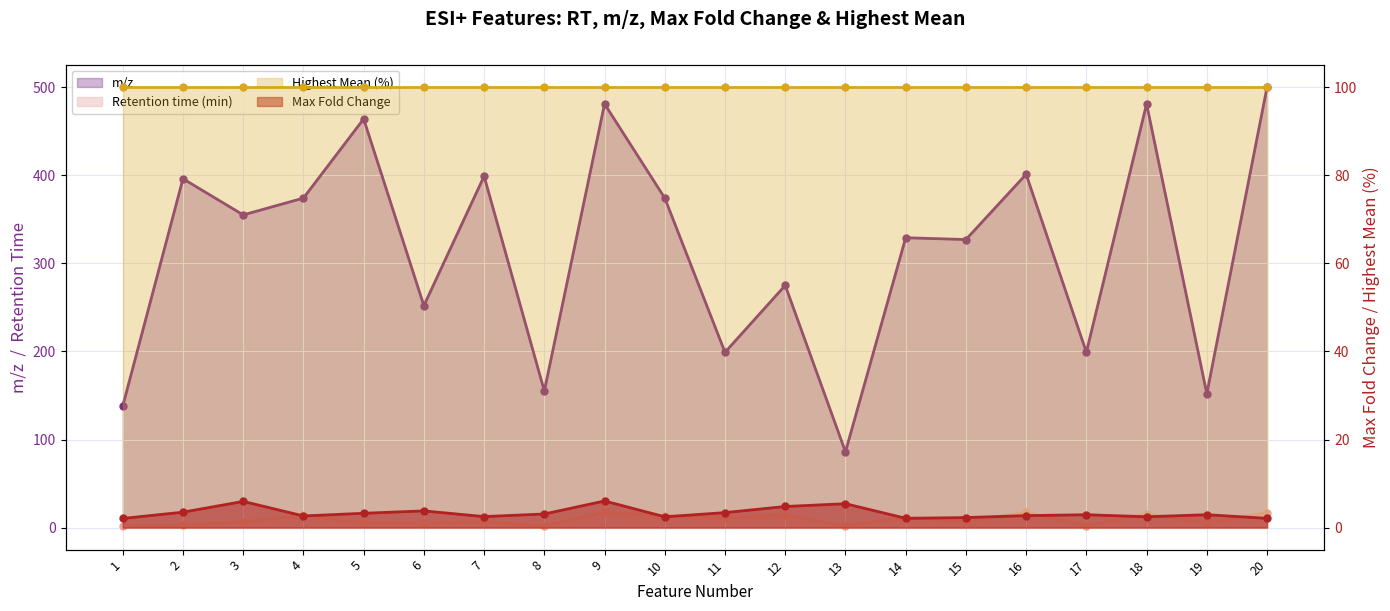

True or false: m/z and Max Fold Change cross at least once.

False